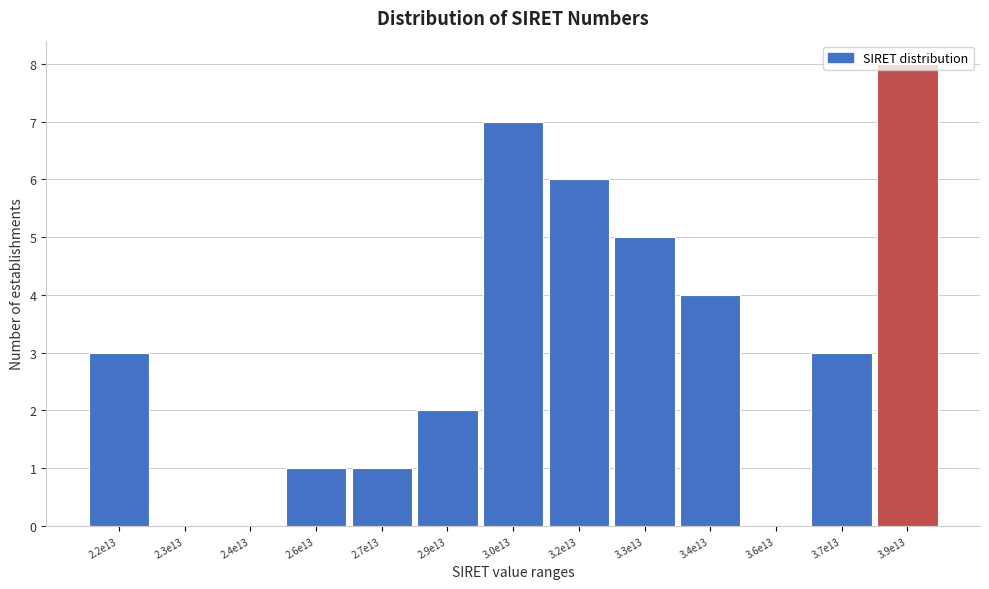

True or false: the data shows -4 at 2.3e13.

False